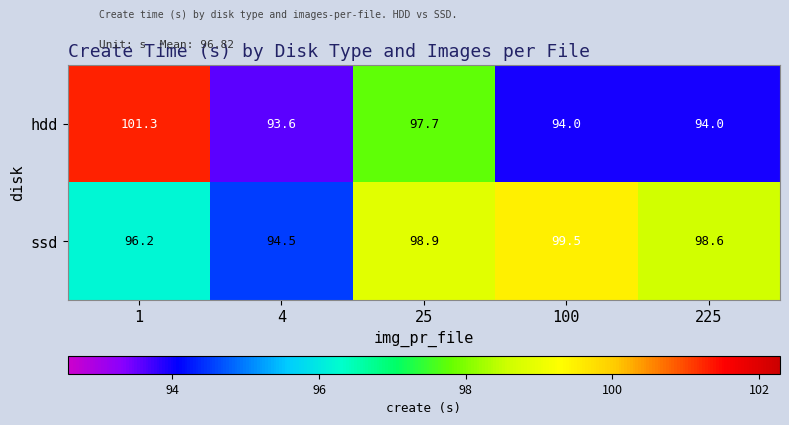

Which series has the largest total across all categories?

ssd